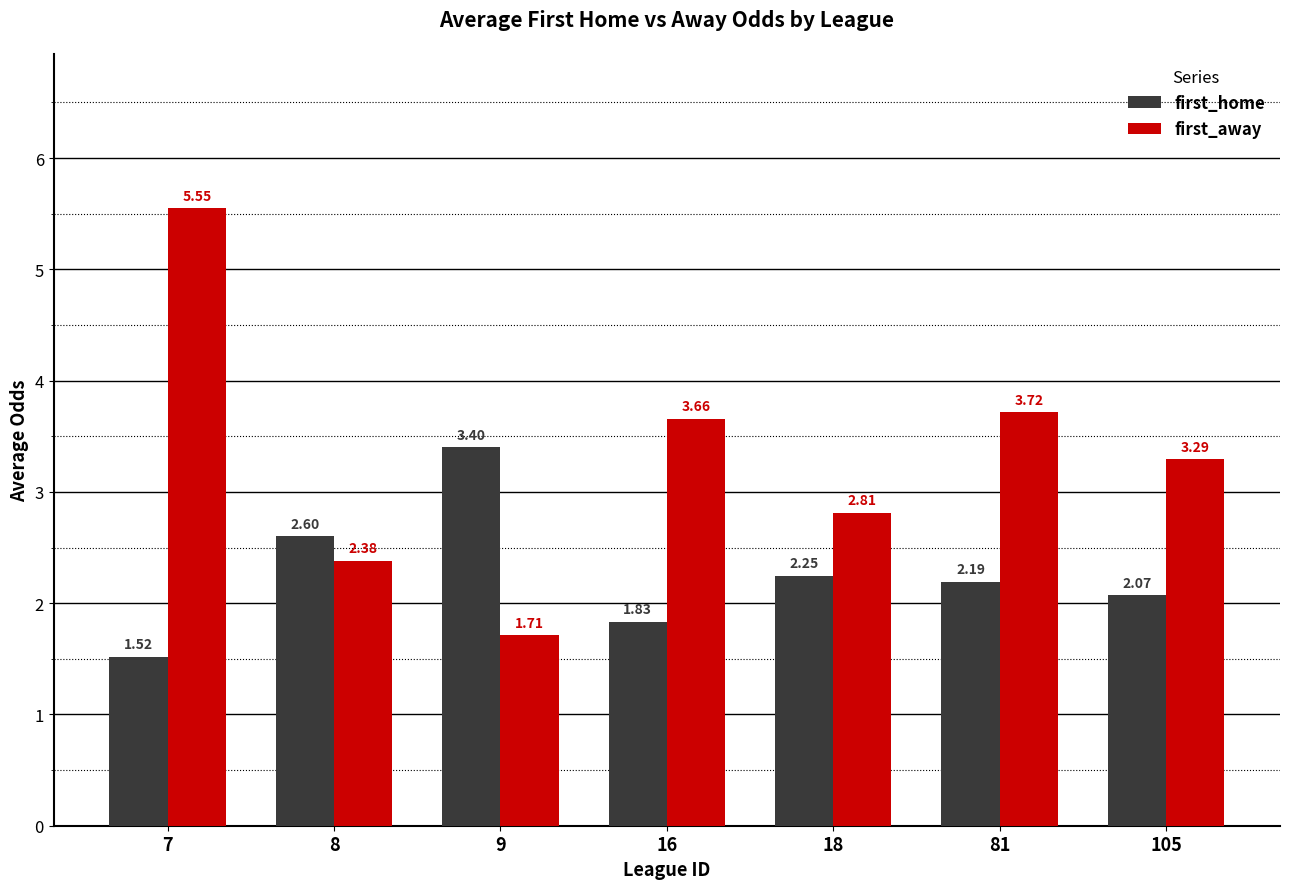

How many groups of bars are there?

7